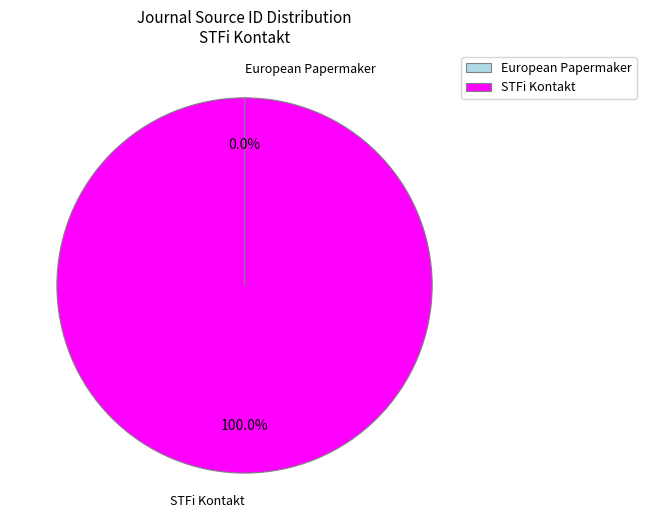

Is STFi Kontakt the majority of the pie?

Yes